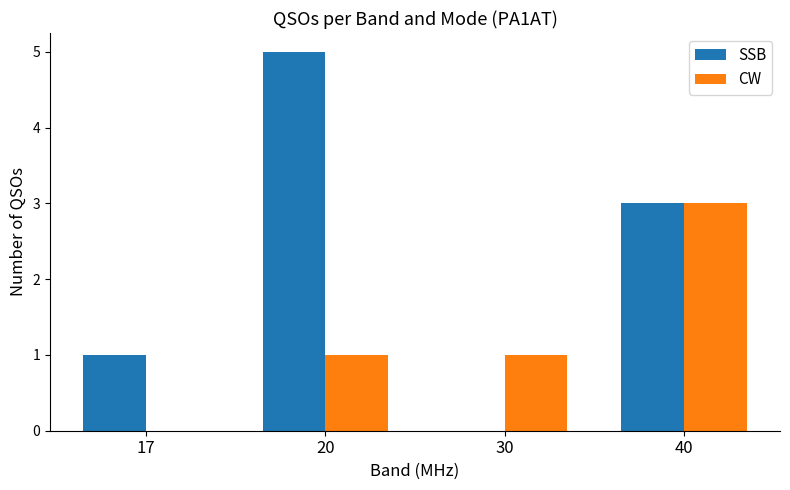

What is the sum of the SSB values at 30 and 20?

5